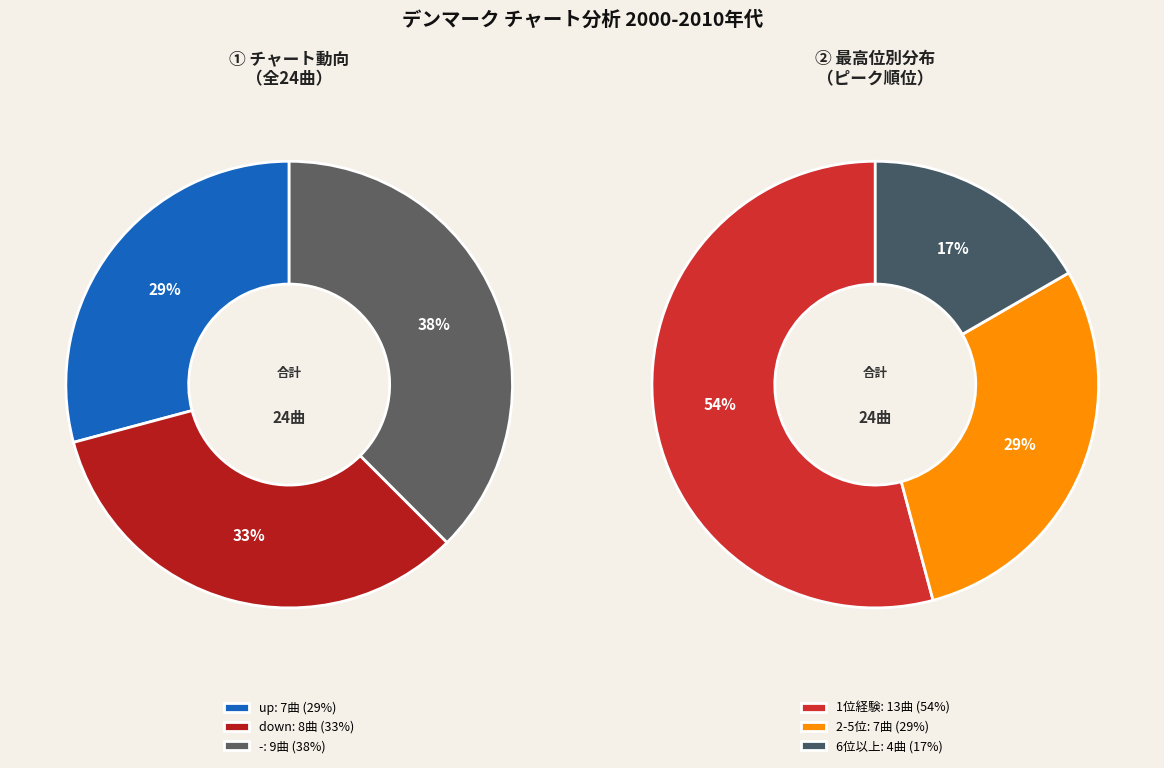

Is down the majority of the pie?

No